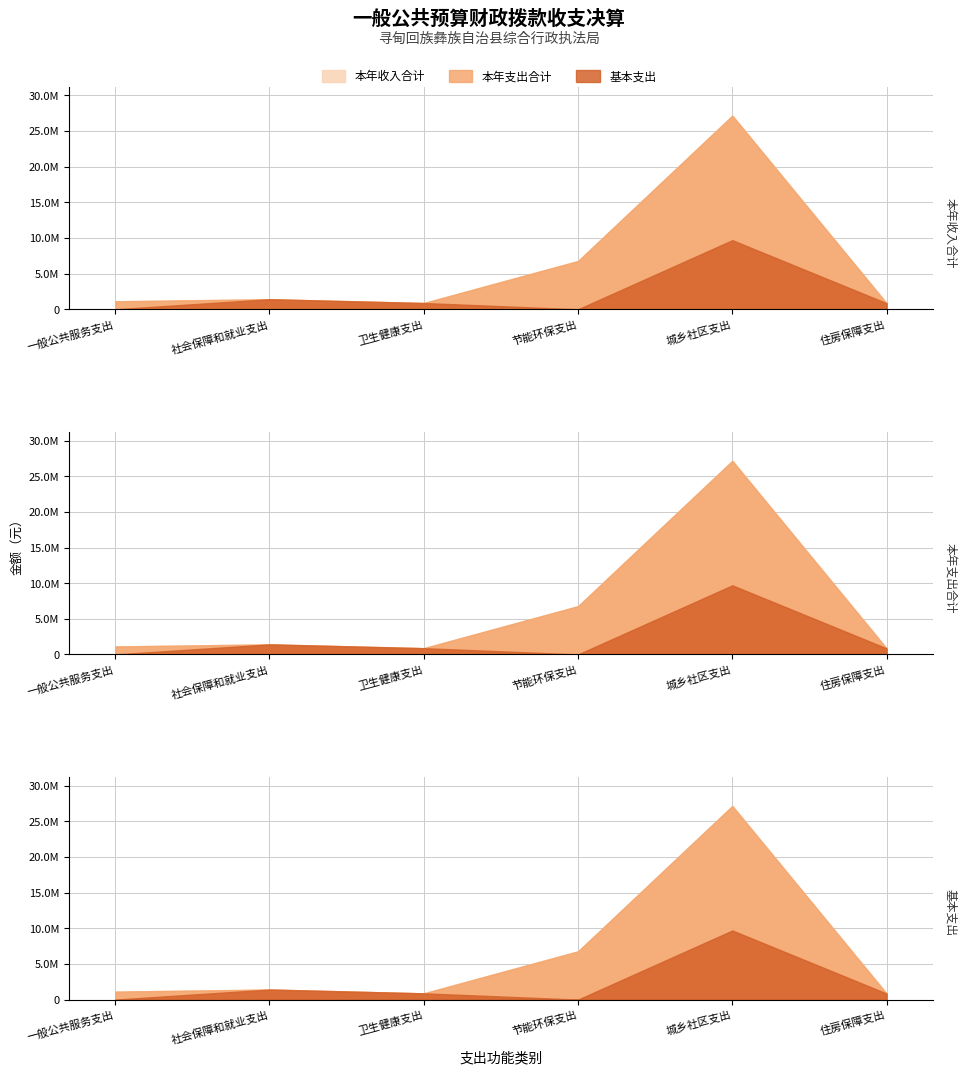

What is the total value across all series at 城乡社区支出?

64029633.2